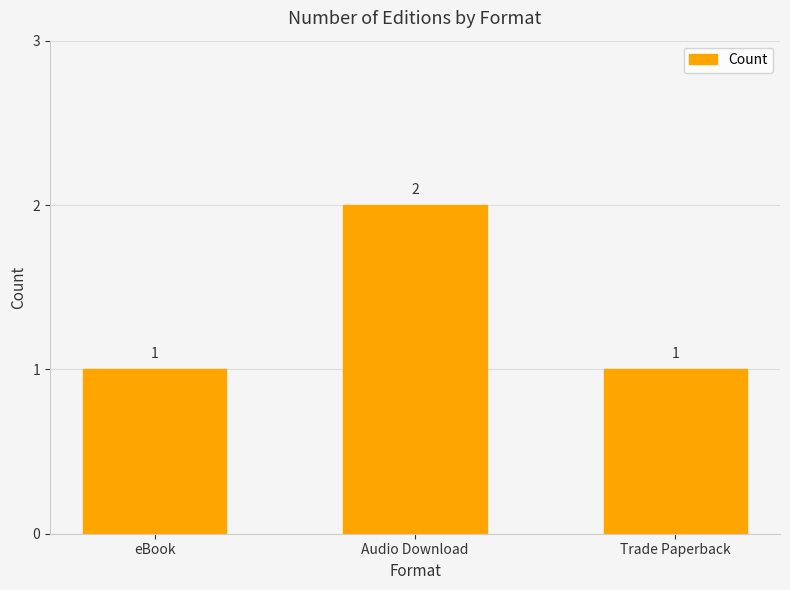

Are the bars grouped side by side (vs. stacked)?

No